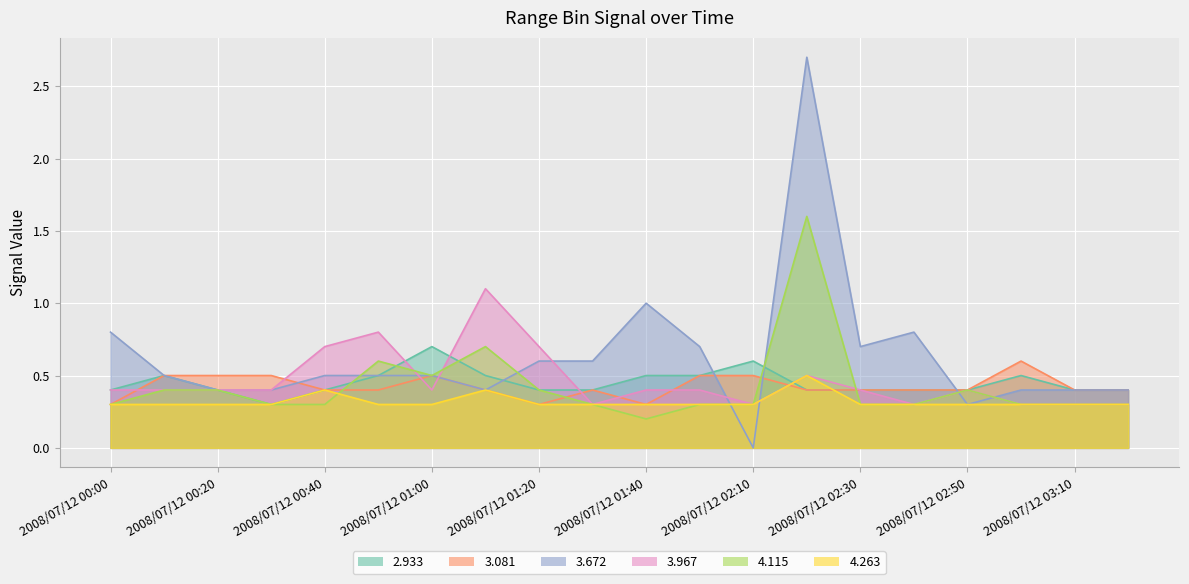

How many lines are shown in the chart?

6